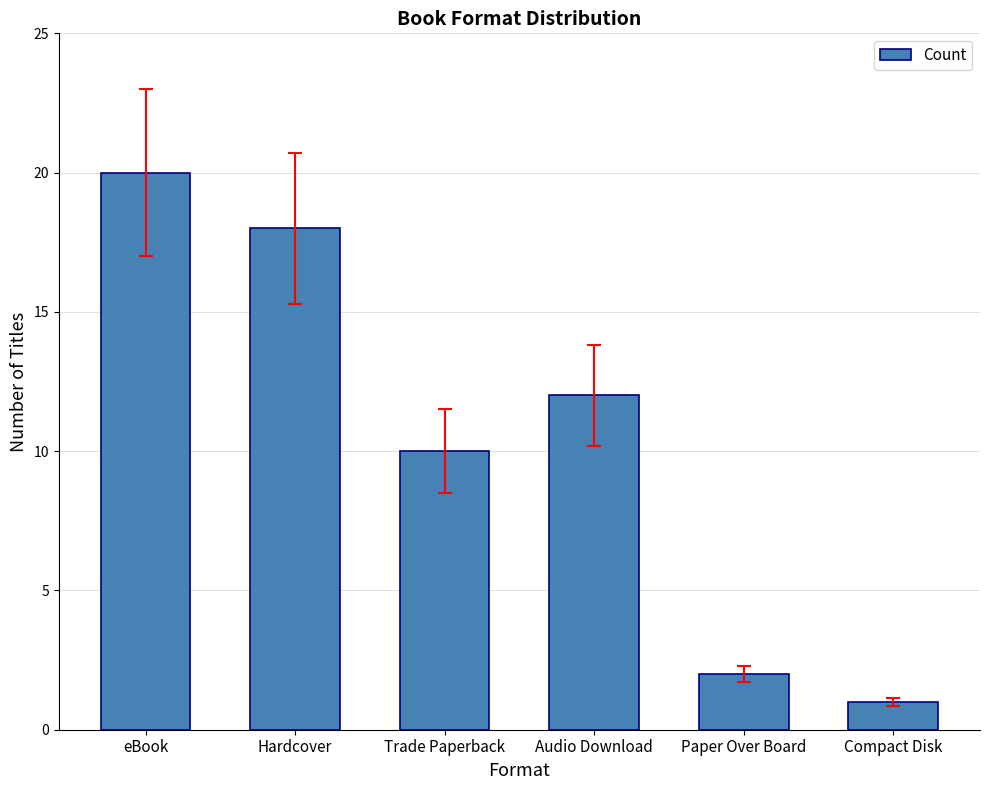

How many values are below 12?

3